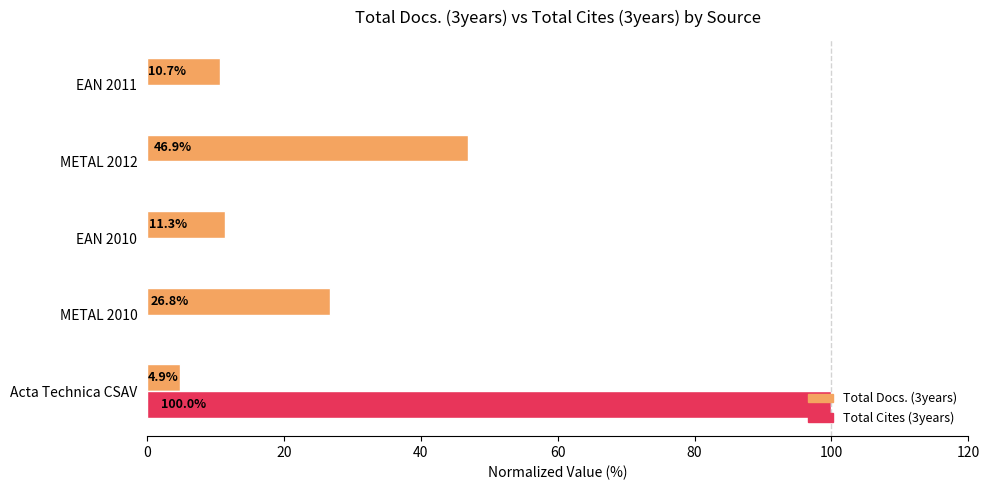

Is it true that Total Docs. (3years) equals 39.7 at METAL 2010?

False